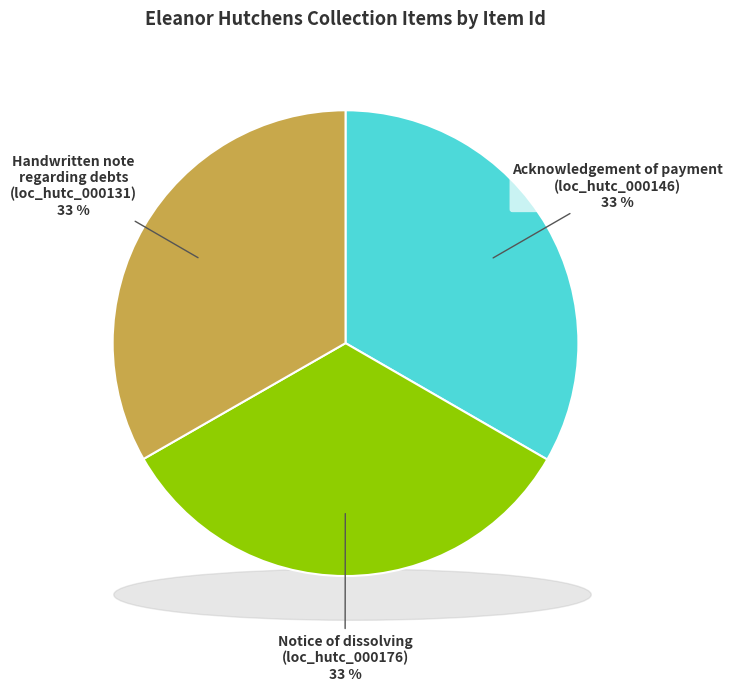

Does Handwritten note
regarding debts
(loc_hutc_000131) account for over 50% of the chart?

No